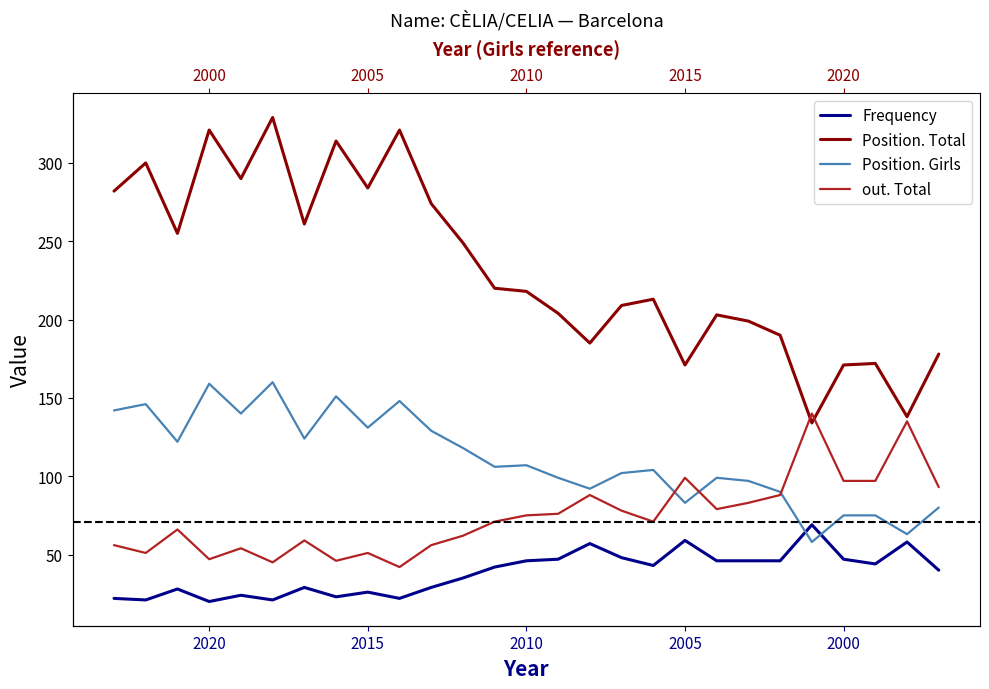

Which series has the largest total across all categories?

Position. Total